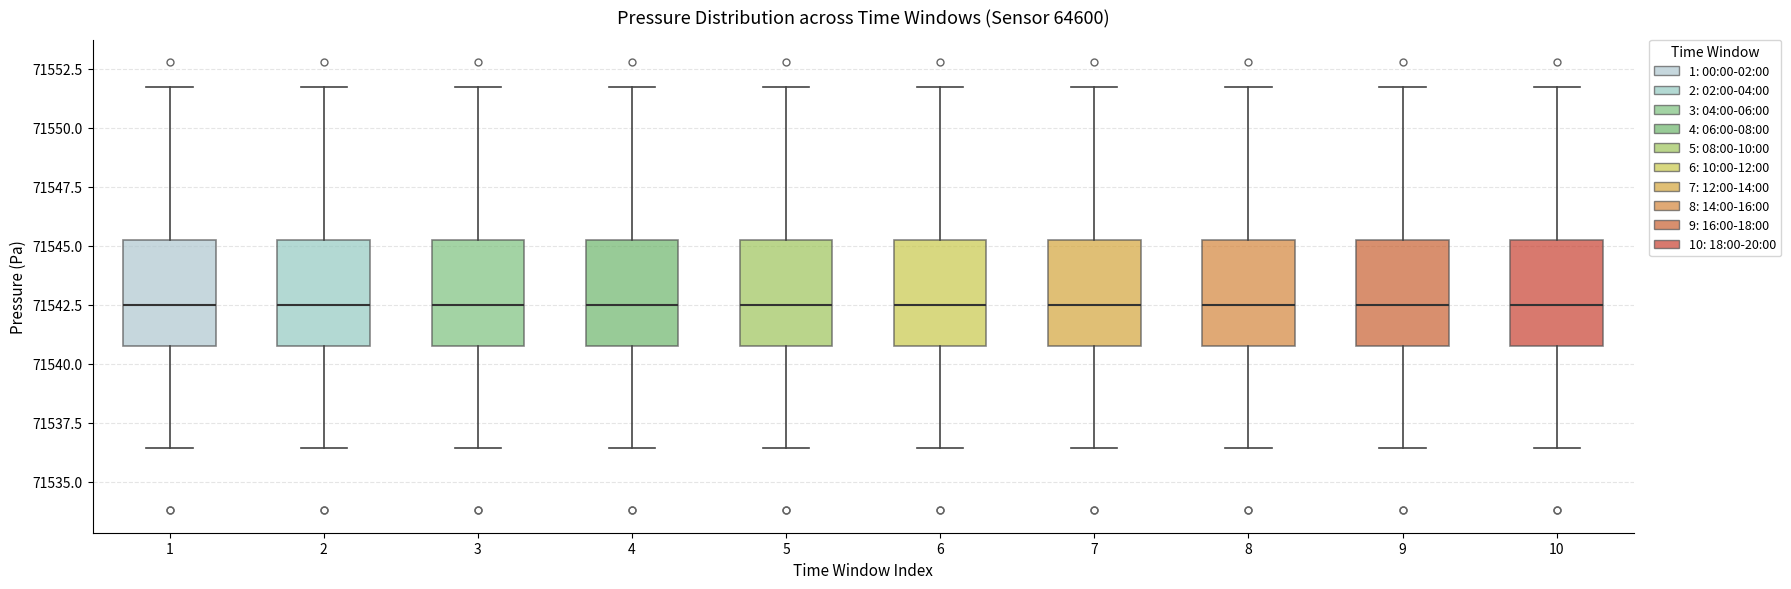

Where is the lower edge of the box at x = 5 on the y-axis? The values are not printed on the chart, so give them approximately, as read against the axis.

71541.0